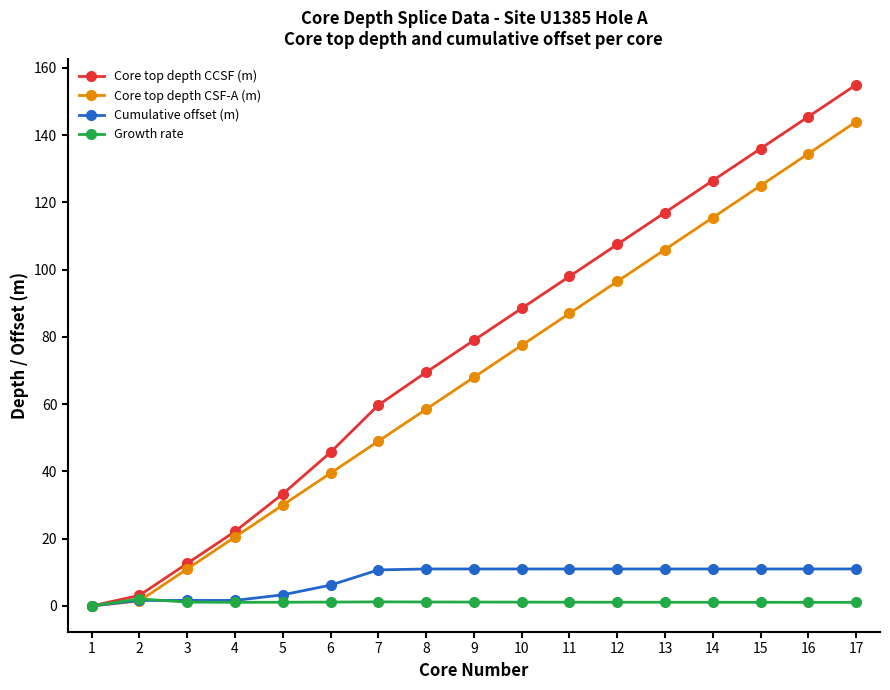

True or false: Core top depth CSF-A (m) has more than 0 points higher than both neighbors.

False